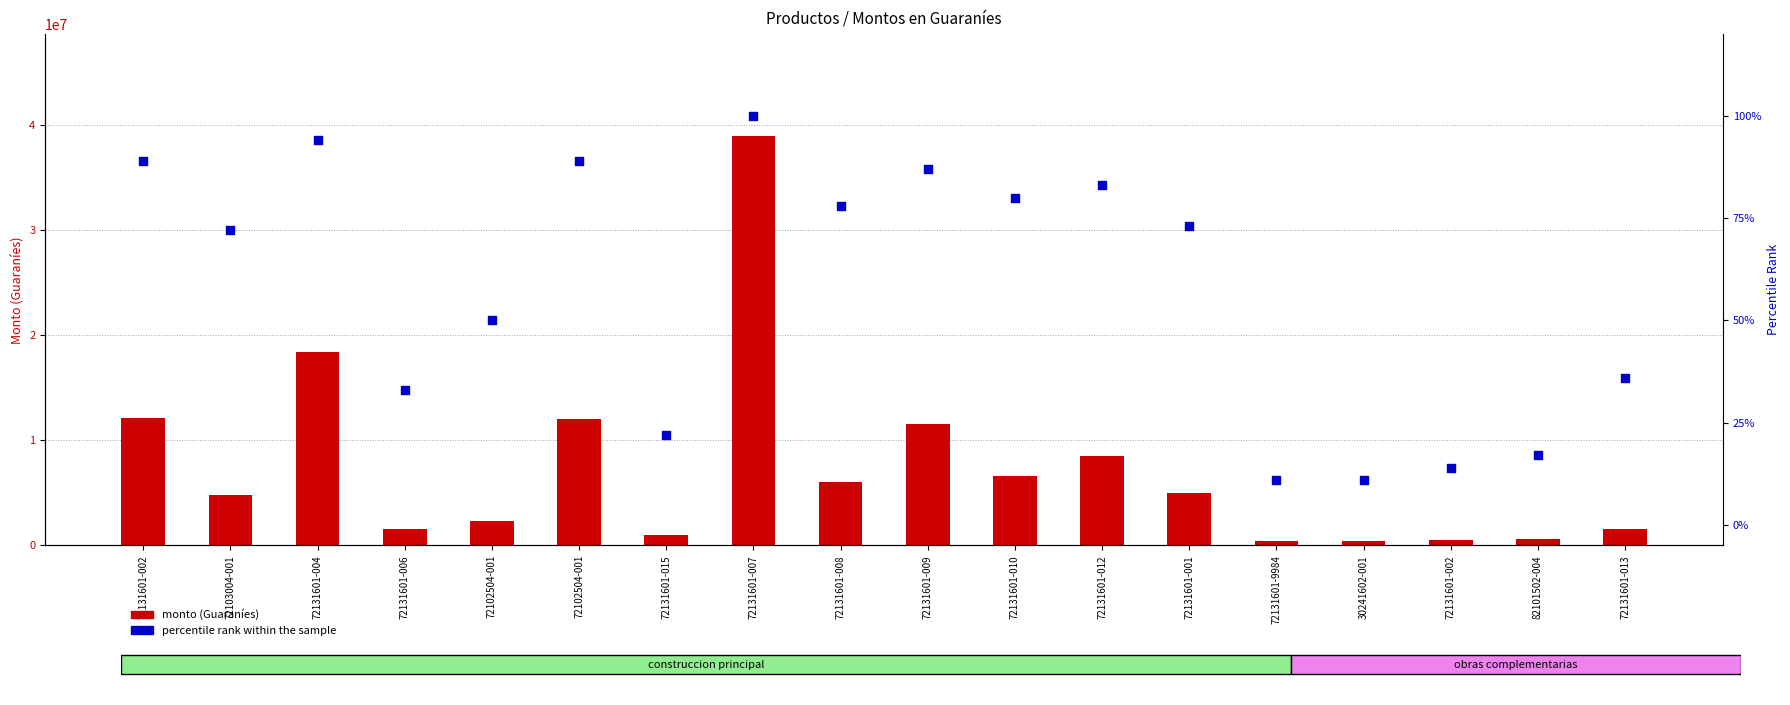

What is the total value across all series at 72131601-007?

38916100